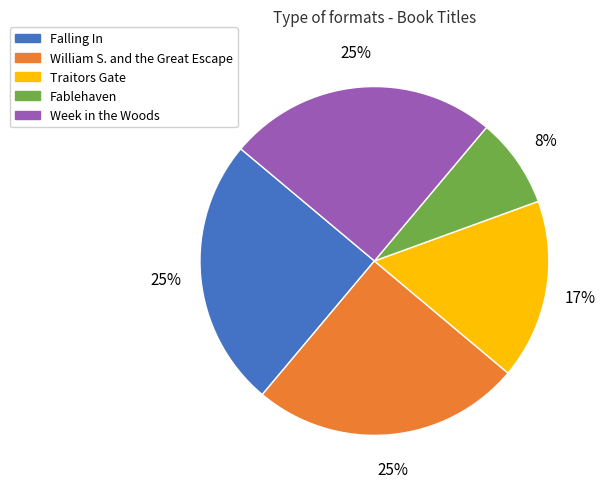

Do Falling In and Fablehaven together represent more than half of the pie?

No